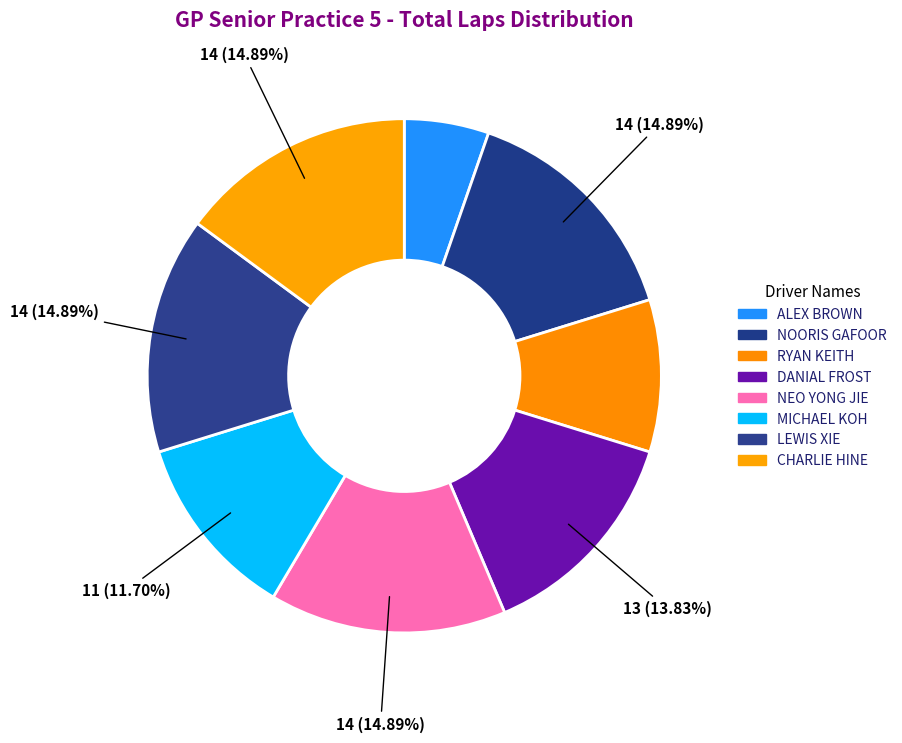

To the nearest percent, what is the combined percentage of DANIAL FROST and RYAN KEITH?

23%